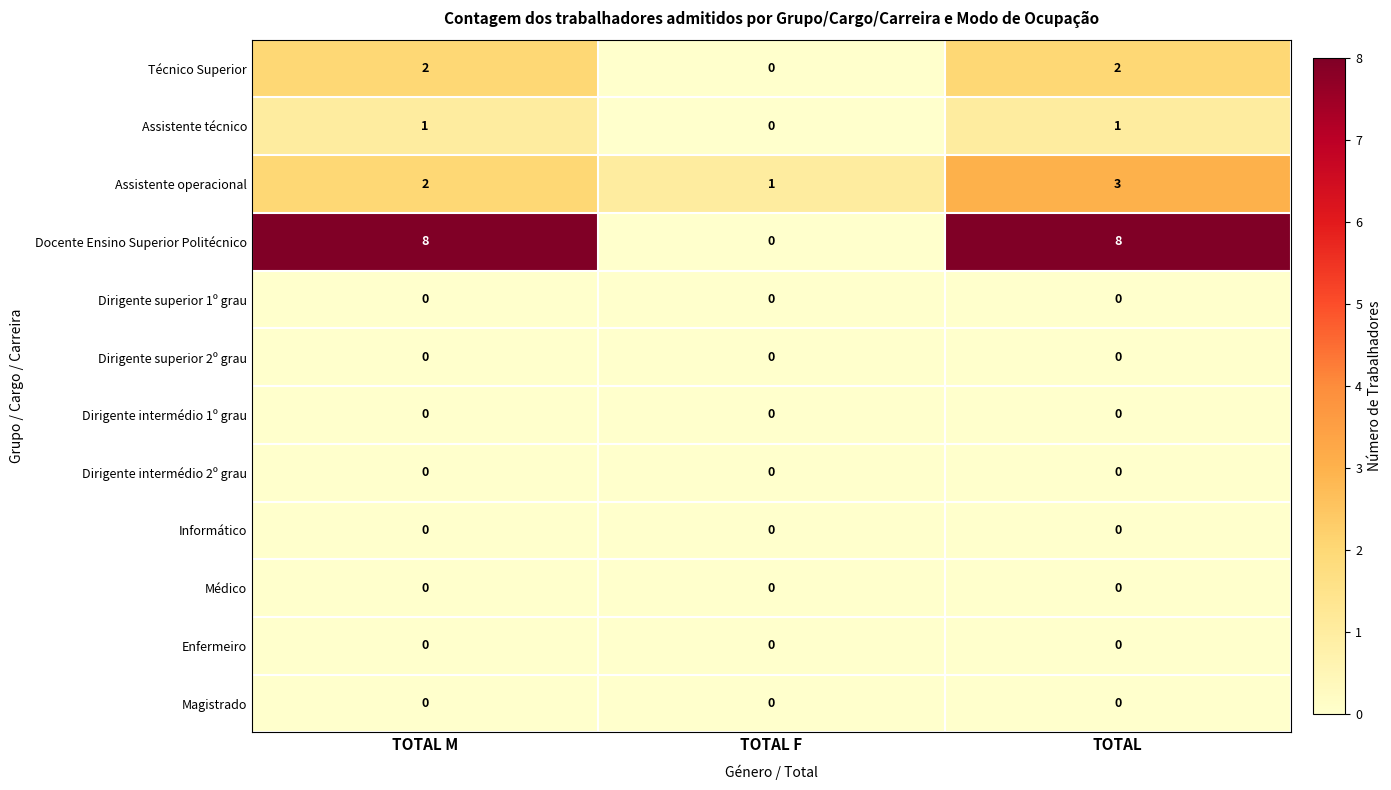

Which series changed the most between TOTAL F and TOTAL?

Docente Ensino Superior Politécnico